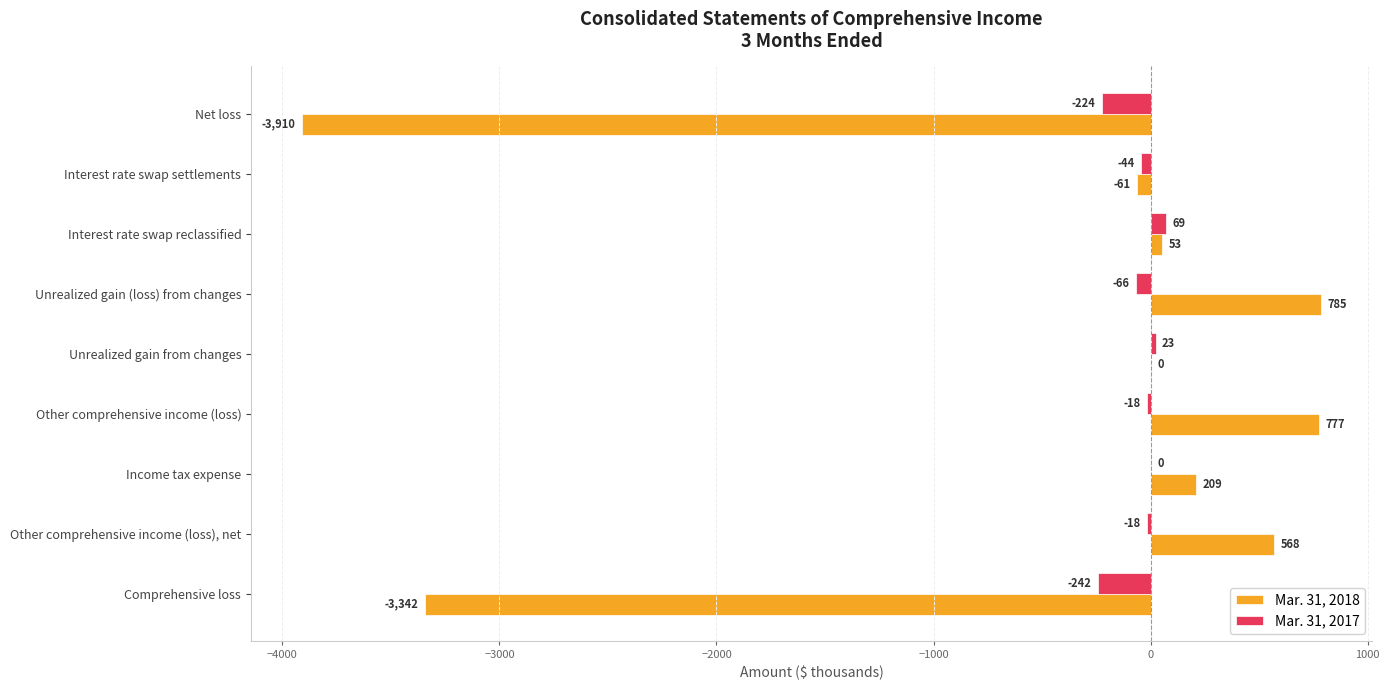

Between Interest rate swap reclassified and Income tax expense, which series saw the biggest shift?

Mar. 31, 2018